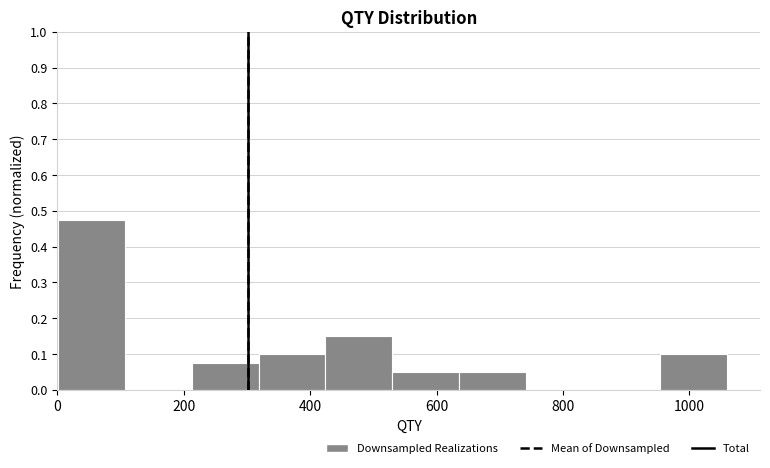

Reading left to right, list every bar in this chart as the range it spans on the x-axis followed by its height. Neither the bar edges nor the heights are printed on the chart, so give them approximately, as read against the axes.

0 to 100: 0.48
100 to 220: 0
220 to 320: 0.08
320 to 420: 0.10
420 to 540: 0.15
540 to 640: 0.05
640 to 740: 0.05
740 to 840: 0
840 to 960: 0
960 to 1060: 0.10